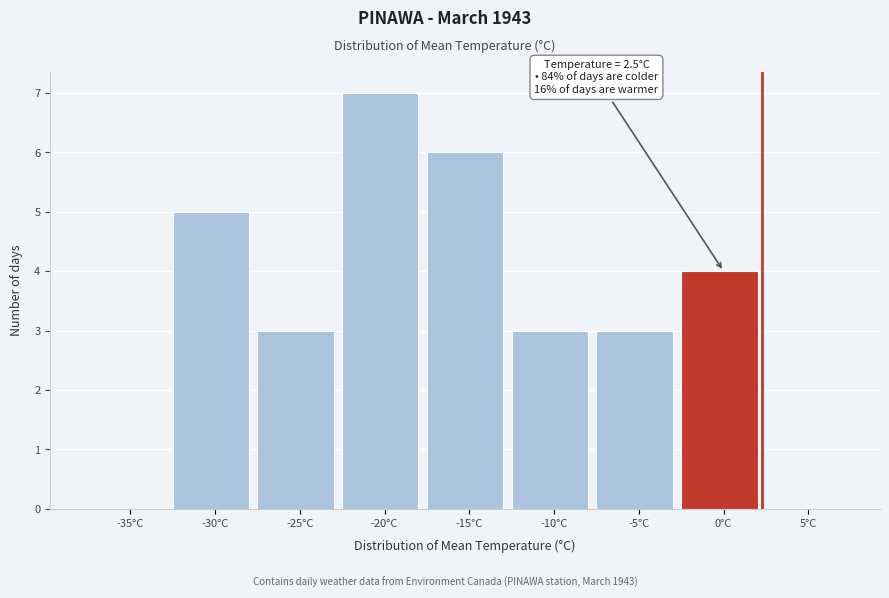

Reading left to right, transcribe all the data shown in this chart.

-35°C=0	-30°C=5	-25°C=3	-20°C=7	-15°C=6	-10°C=3	-5°C=3	0°C=4	5°C=0